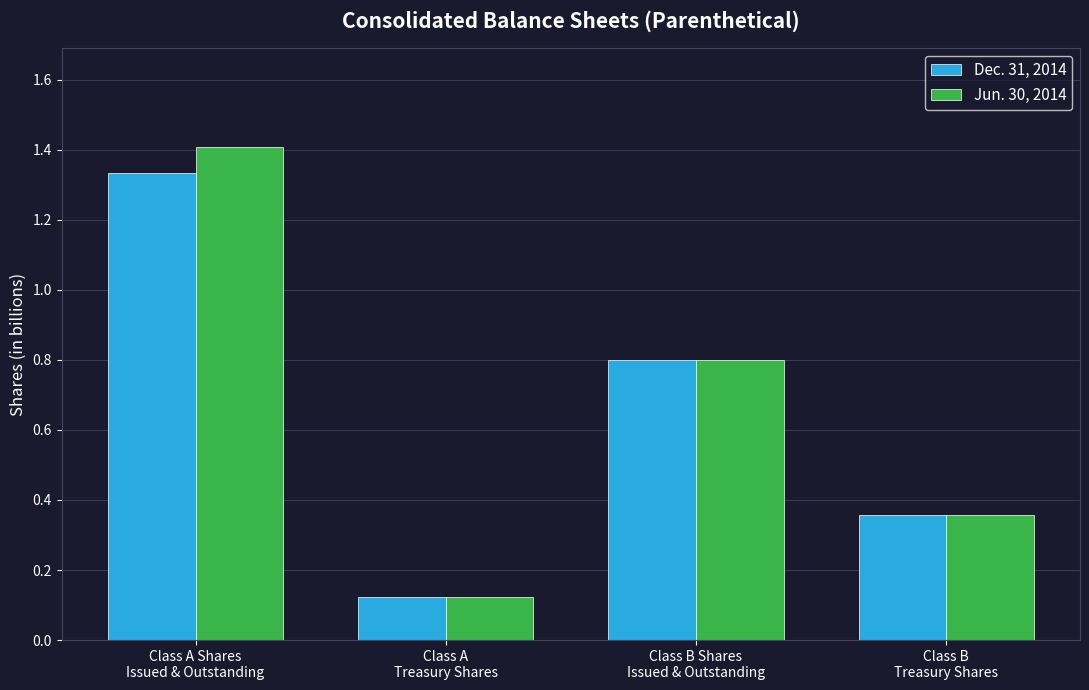

Rank the series by their average value, from lowest to highest.

Dec. 31, 2014, Jun. 30, 2014